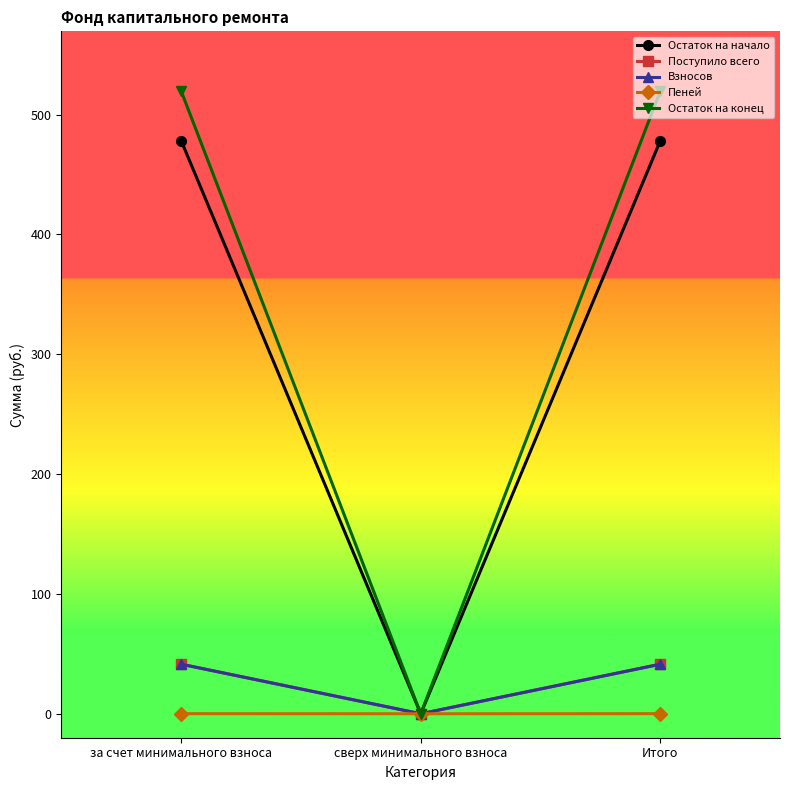

Which series has the largest total across all categories?

Остаток на конец